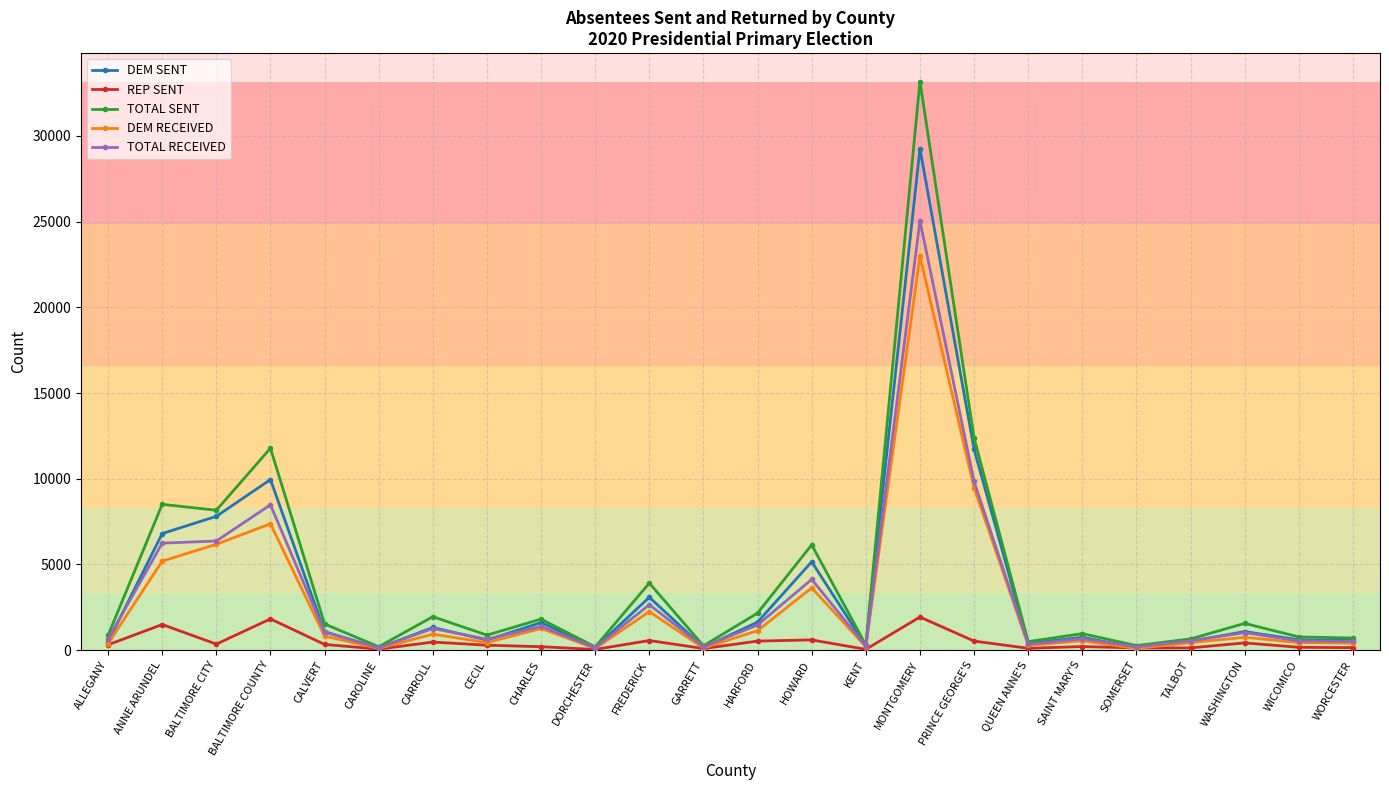

Is this an area chart (filled region under the line)?

No